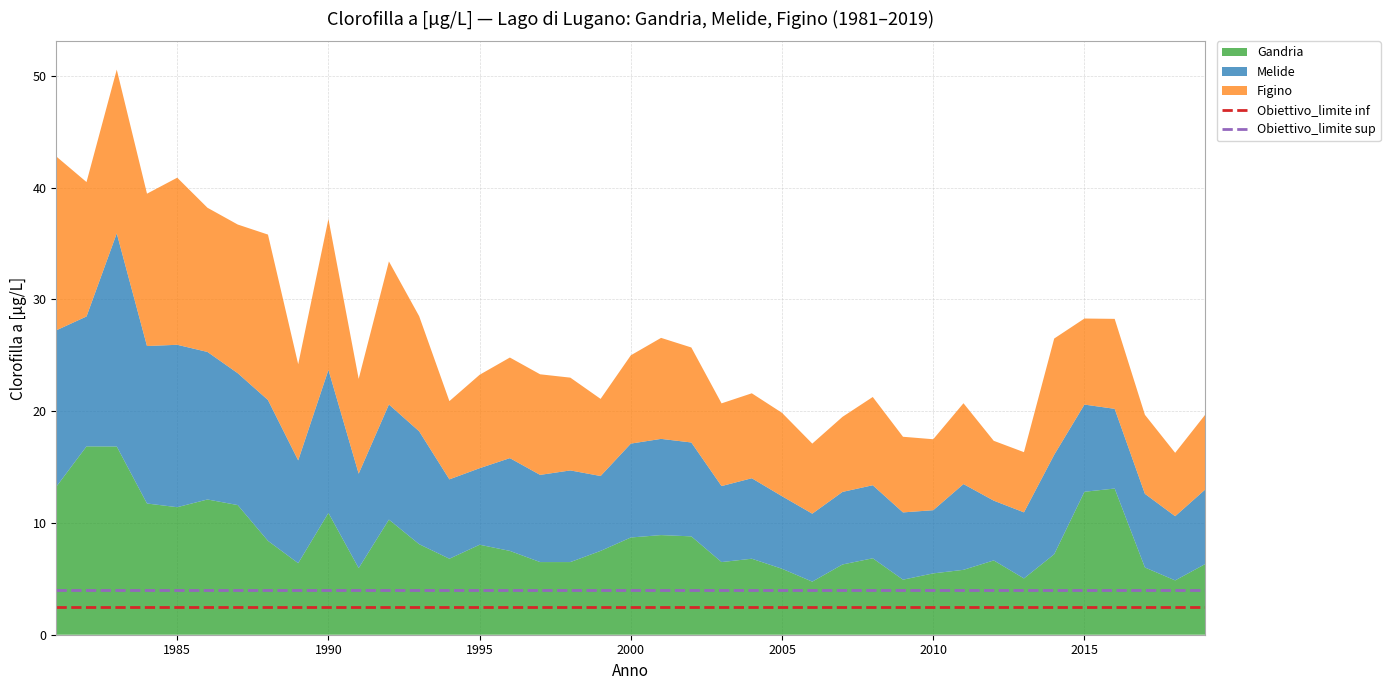

True or false: Obiettivo_limite inf and Obiettivo_limite sup cross at least once.

False